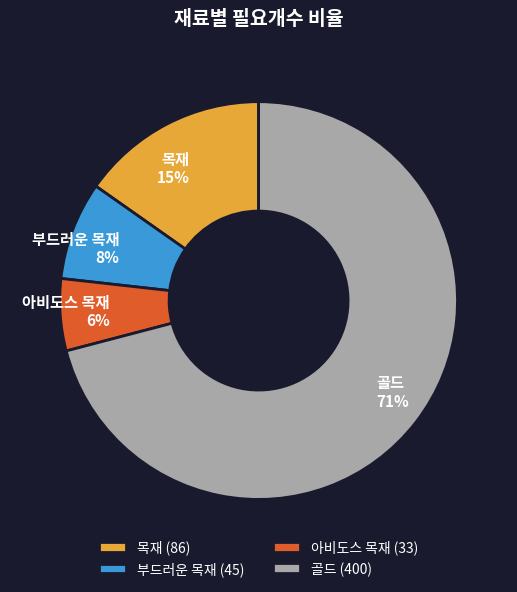

Combined, do 아비도스 목재 and 부드러운 목재 account for over 50%?

No